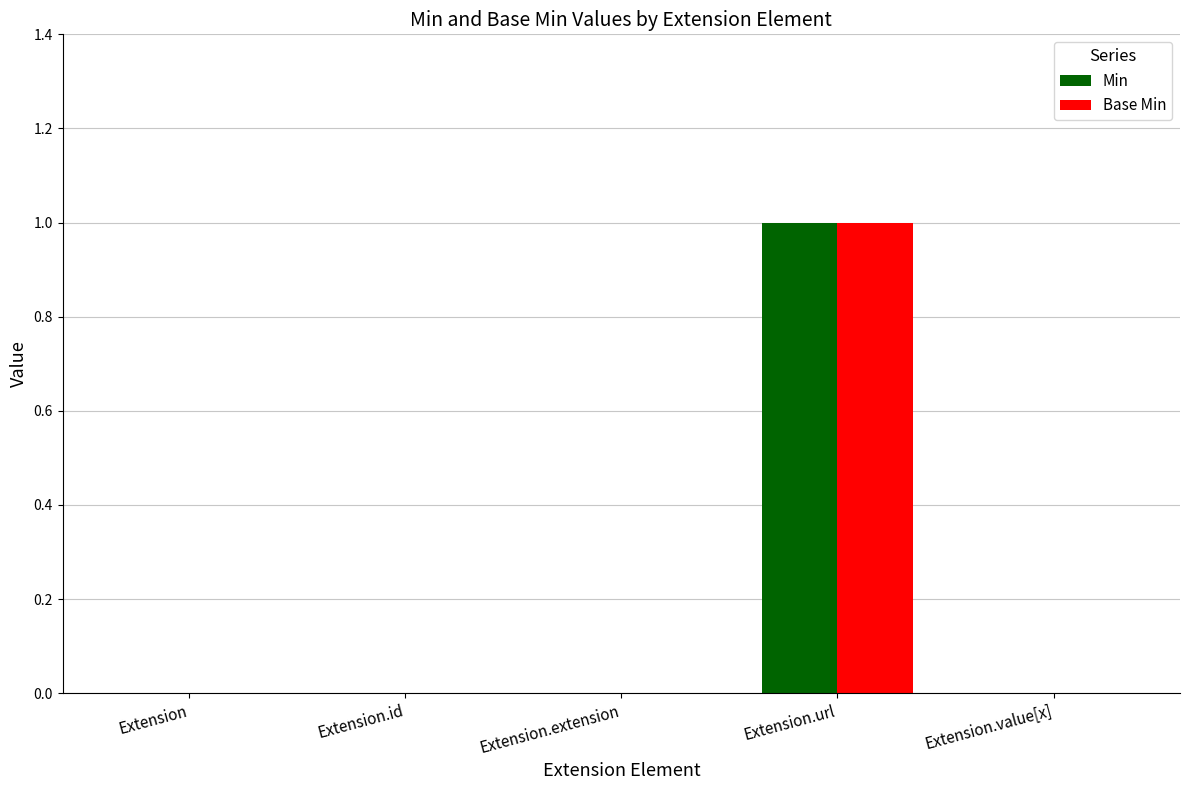

Is the value of Min at Extension.url greater than the value of Base Min at Extension?

Yes